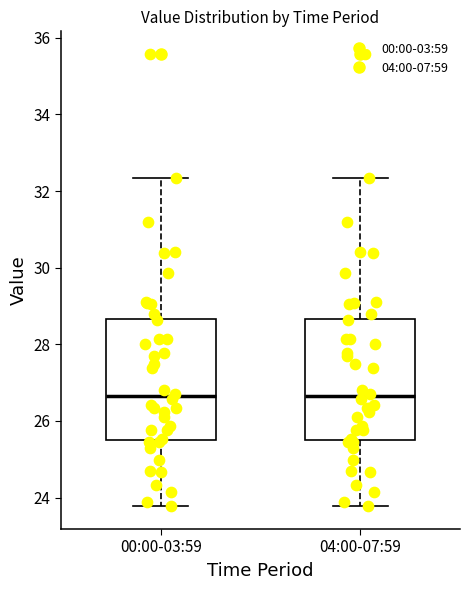

Reading left to right, read every box against the y-axis: the position of its median line, the range the box covers, and the ends of its whiskers. The values are not printed on the chart, so give them approximately, as read against the axis.

00:00-03:59: median 26.6, box 25.6 to 28.6, whiskers 23.8 to 32.4
04:00-07:59: median 26.6, box 25.6 to 28.6, whiskers 23.8 to 32.4